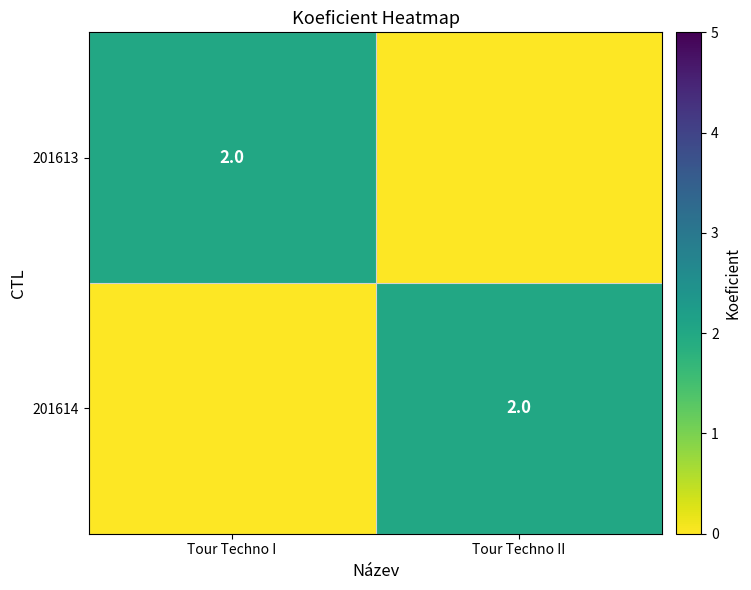

The 201614 series shows 3 at Tour Techno II. True or false?

False